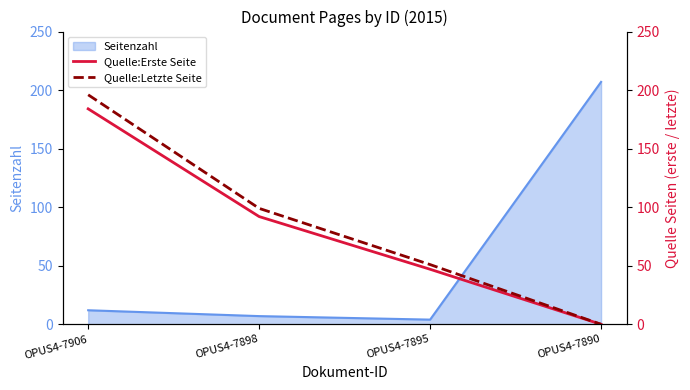

Reading right to left, extract all data points from this chart.

Quelle:Erste Seite: OPUS4-7890=0	OPUS4-7895=47	OPUS4-7898=92	OPUS4-7906=184
Quelle:Letzte Seite: OPUS4-7890=0	OPUS4-7895=51	OPUS4-7898=99	OPUS4-7906=196